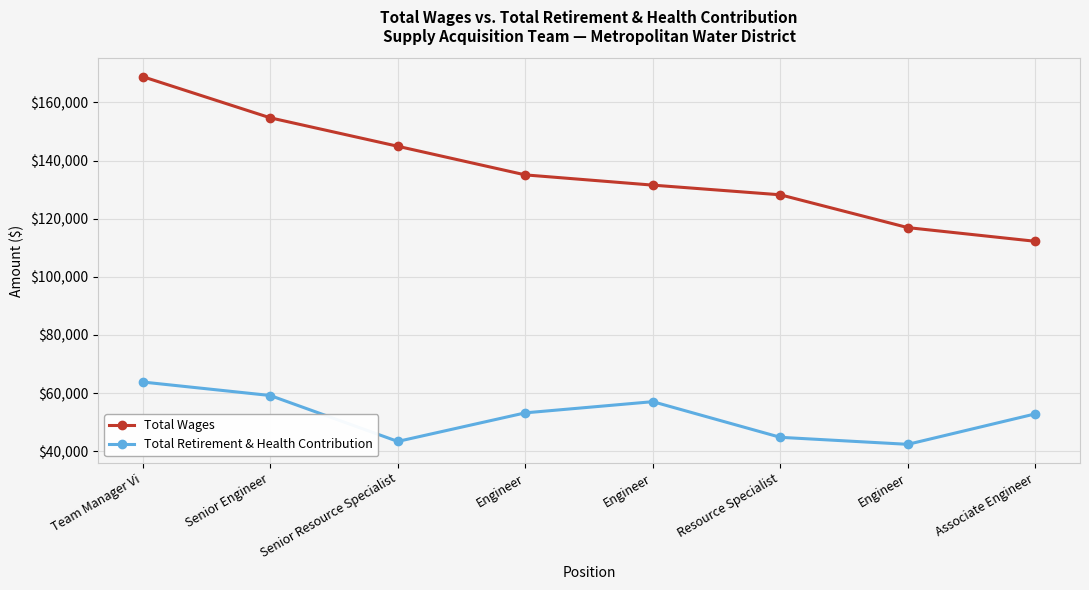

True or false: Total Wages has a value of 189734 at Resource Specialist.

False